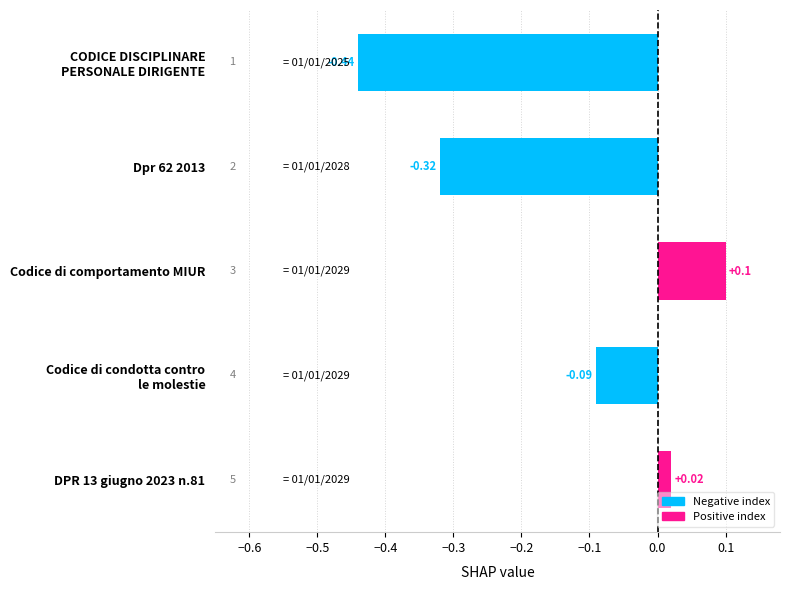

At which category does the chart reach its peak across all series?

Codice di comportamento MIUR